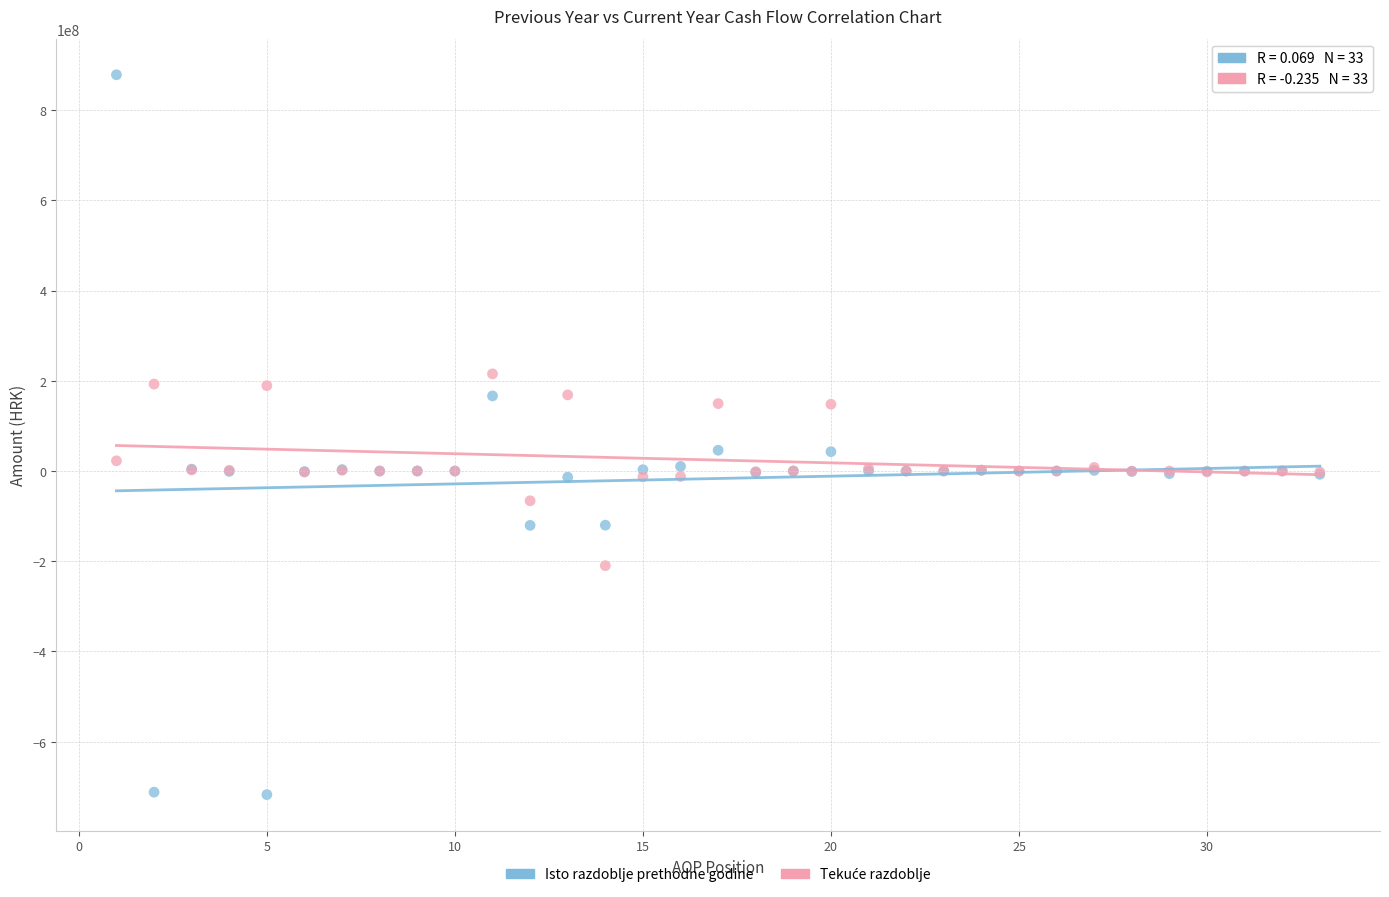

Which series has the widest spread of Y values?

Isto razdoblje prethodne godine